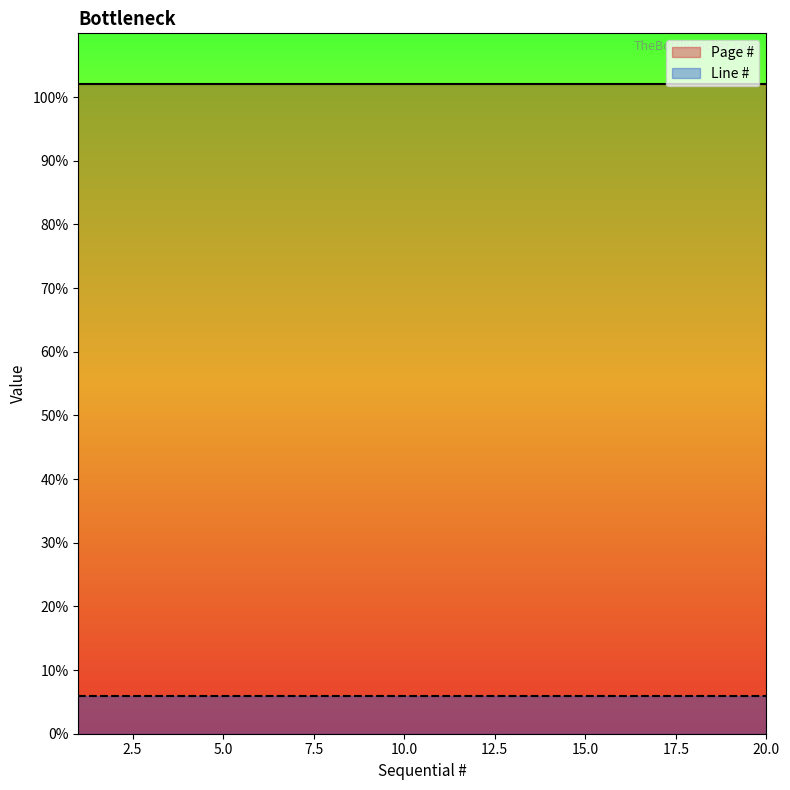

Which series changed the most between 3 and 15?

Page #